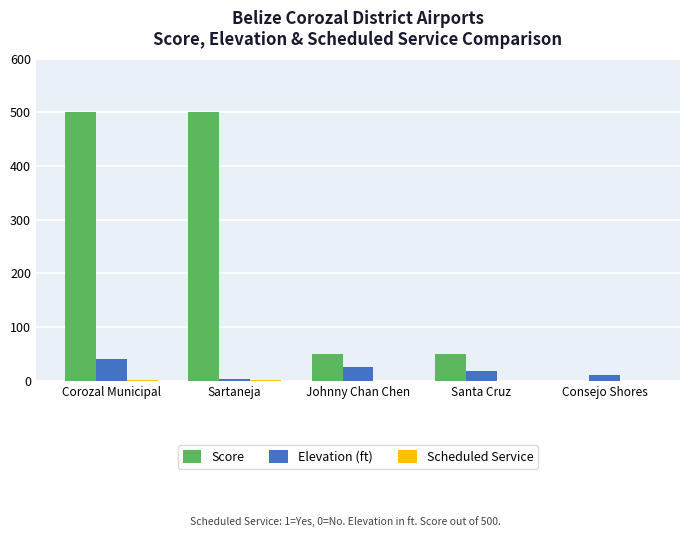

What is the sum of all Elevation (ft) values?

97